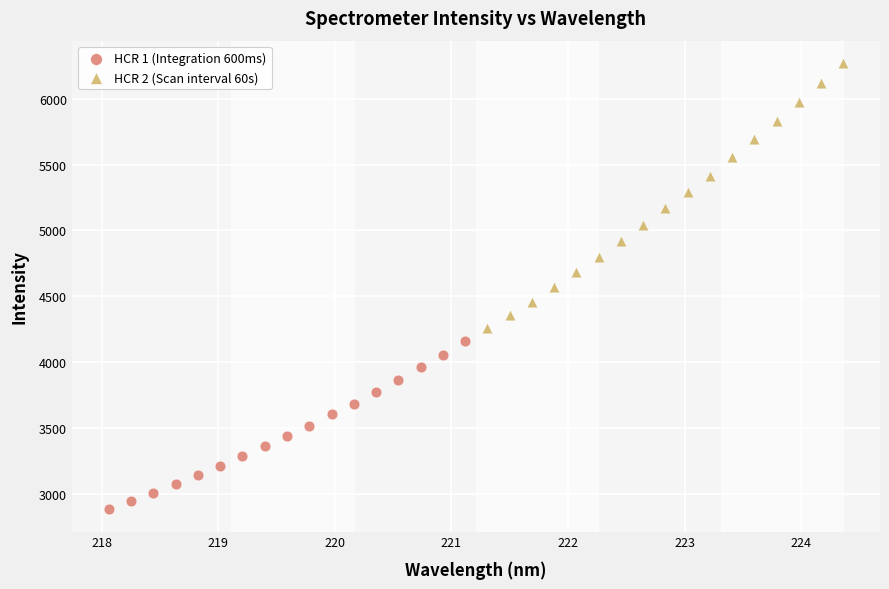

Which series has the largest Y range (max minus min)?

HCR 2 (Scan interval 60s)